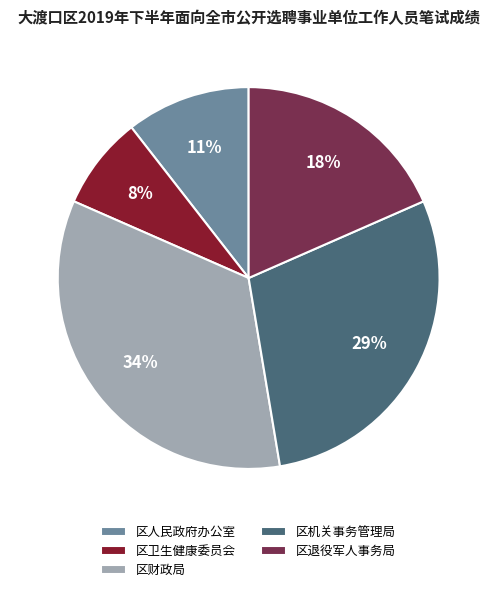

Which category has the smallest portion of the pie?

区卫生健康委员会